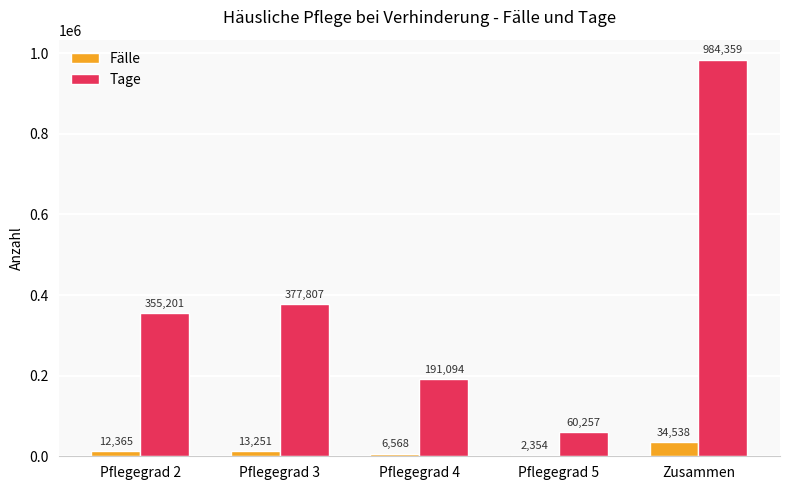

Read the Tage value at Pflegegrad 4.

191094